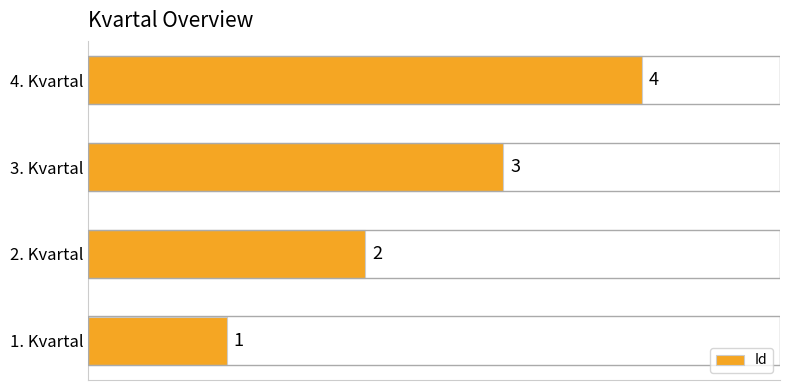

What is the sum of the values at 1. Kvartal and 3. Kvartal?

4